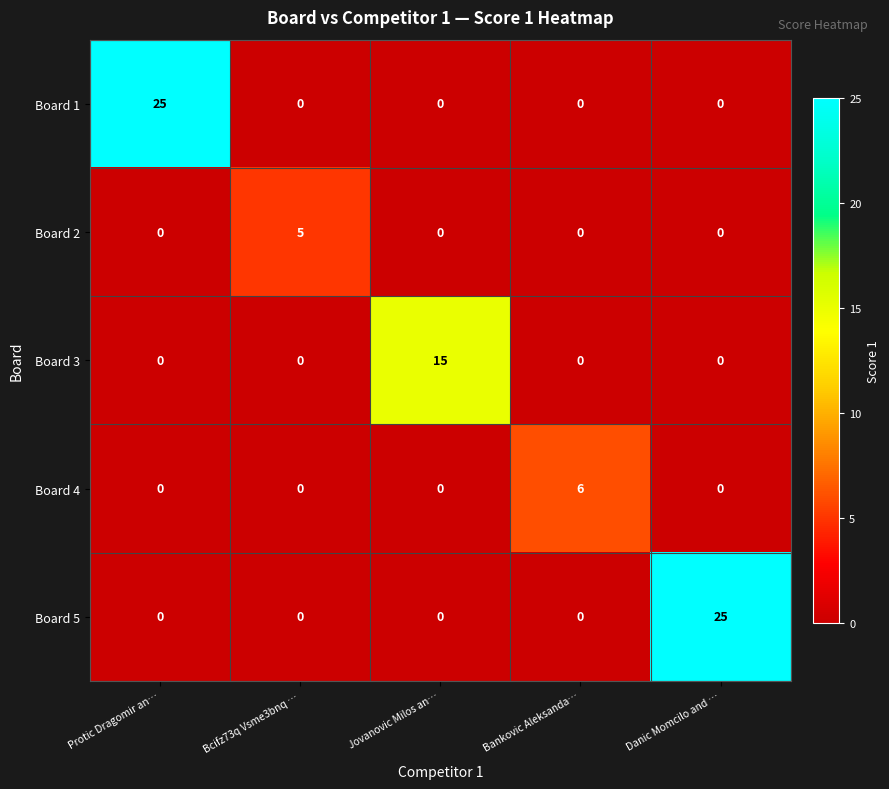

The Board 3 series shows 9 at Danic Momcilo and …. True or false?

False